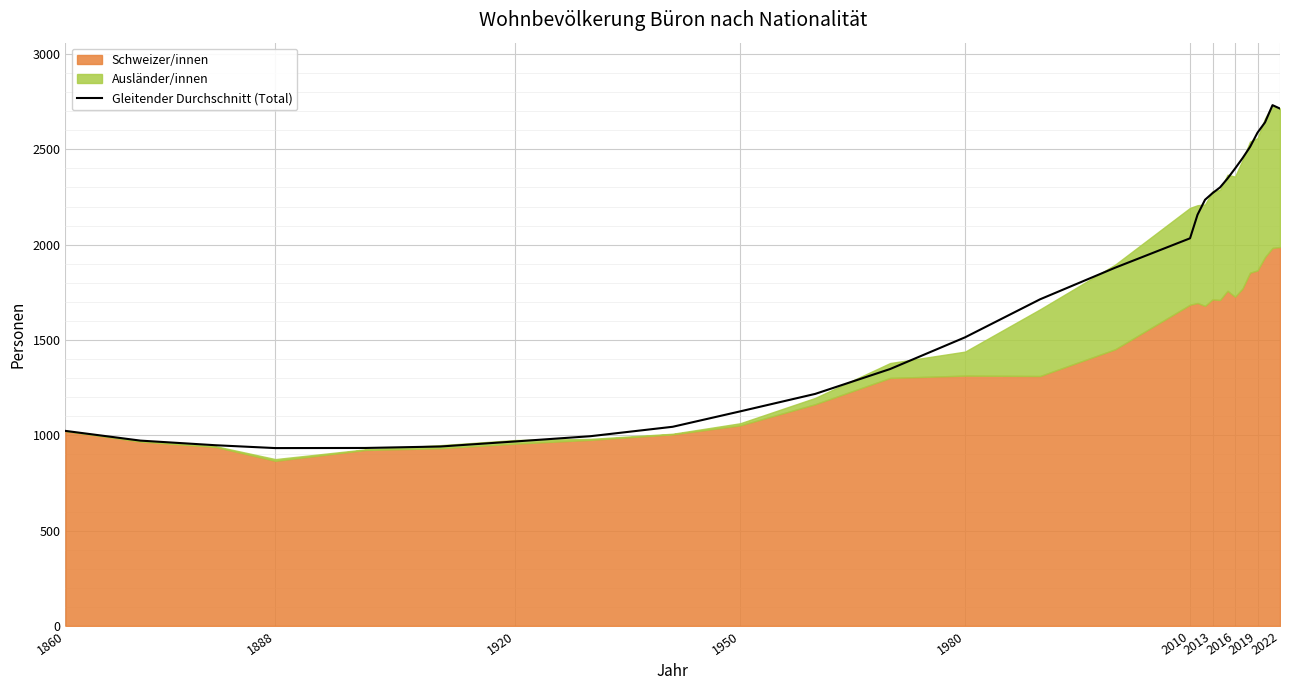

What is the maximum value for Gleitender Durchschnitt (Total)?

2732.0